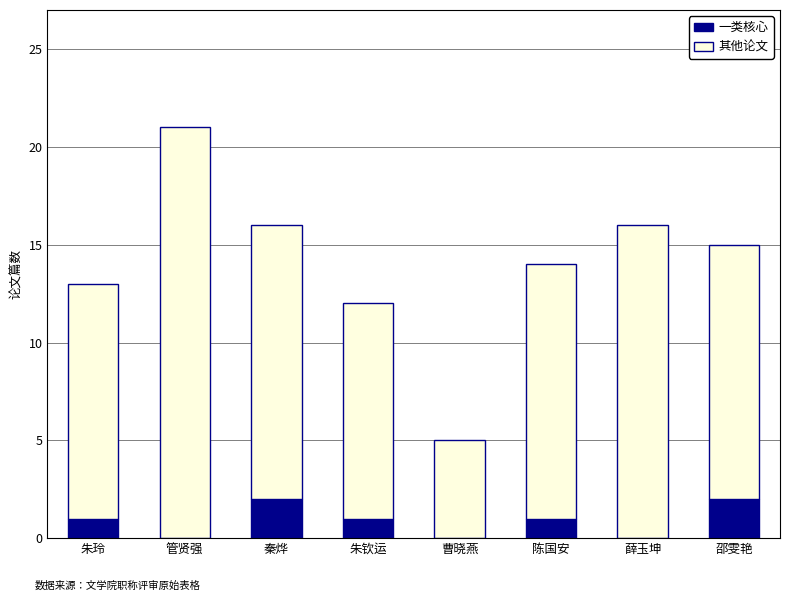

What is the total value across all series at 朱钦运?

12